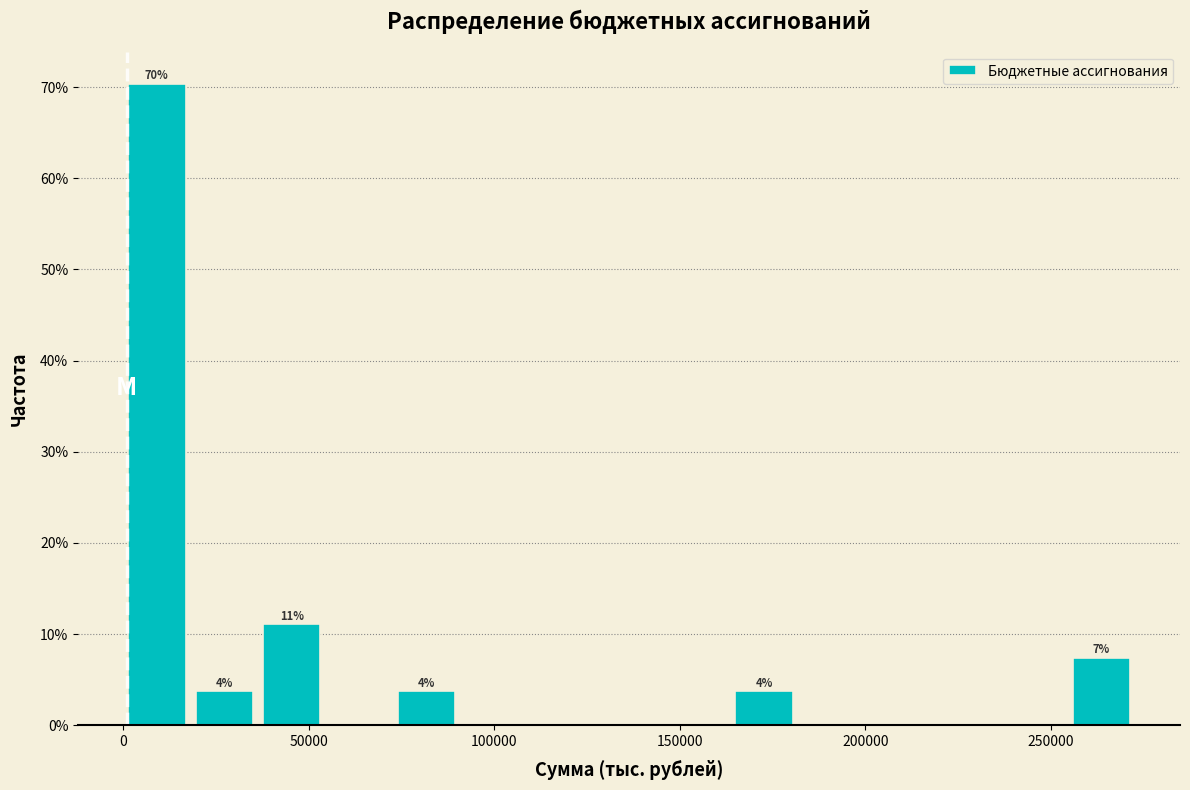

Read against the x-axis, roughly where is the centre of the tallest bar?

10000